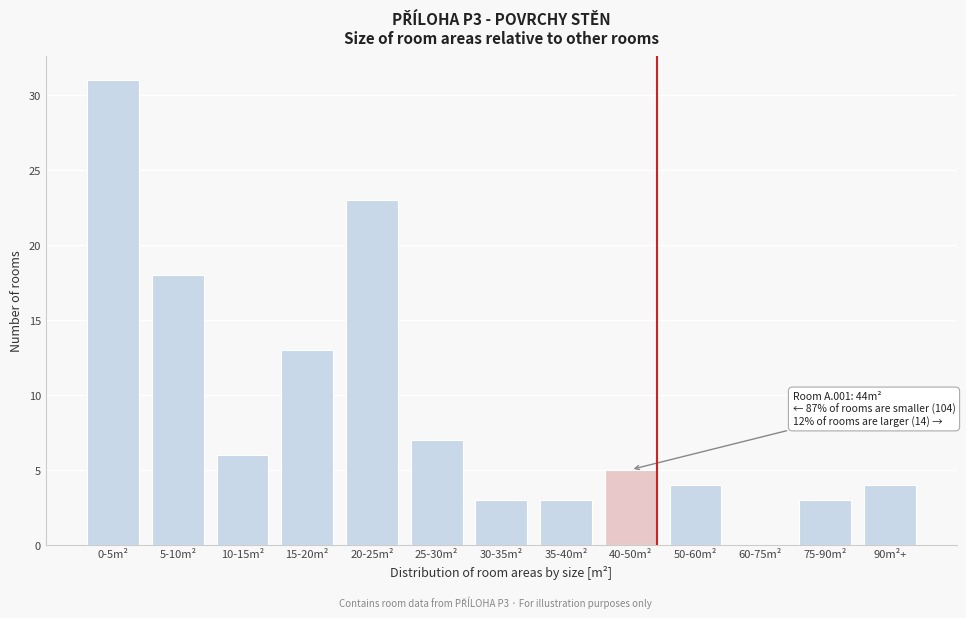

Reading left to right, list all the values displayed in this chart.

0-5m²=31	5-10m²=18	10-15m²=6	15-20m²=13	20-25m²=23	25-30m²=7	30-35m²=3	35-40m²=3	40-50m²=5	50-60m²=4	60-75m²=0	75-90m²=3	90m²+=4